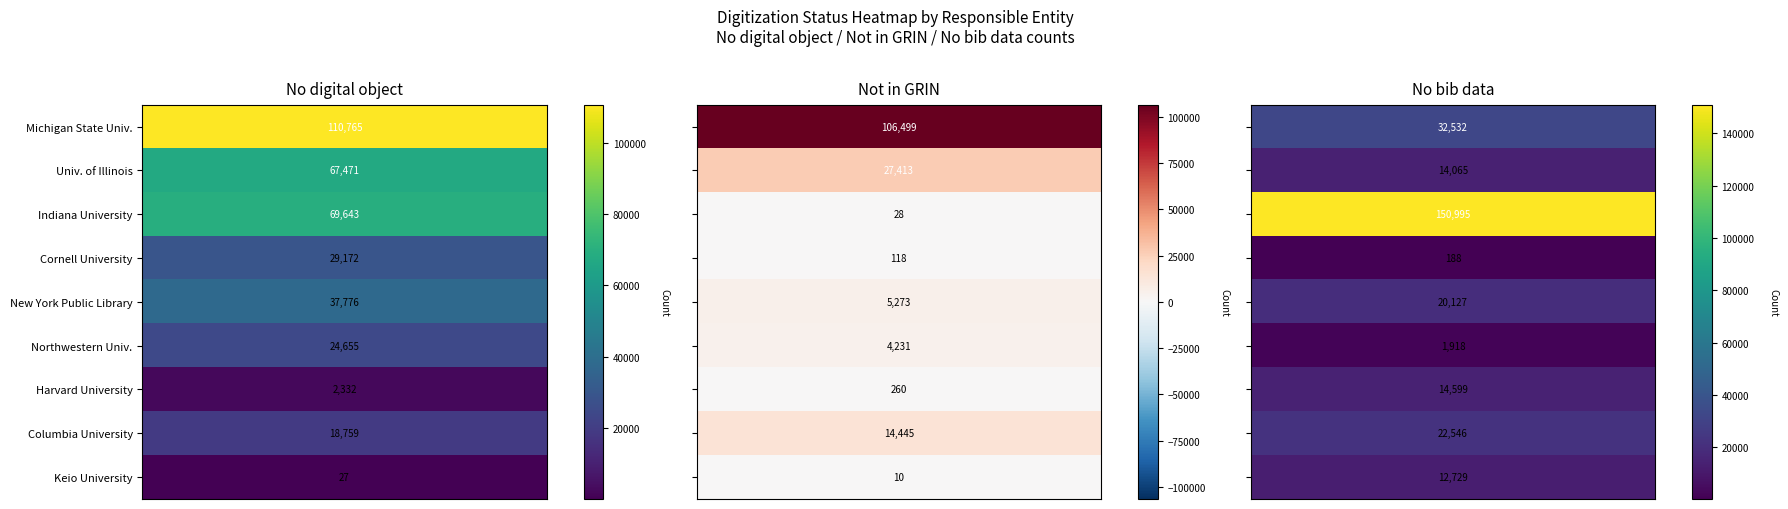

Reading left to right, list all the values displayed in this chart.

Michigan State University: 110765	106499	32532
University of Illinois: 67471	27413	14065
Indiana University: 69643	28	150995
Cornell University: 29172	118	188
New York Public Library: 37776	5273	20127
Northwestern University: 24655	4231	1918
Harvard University: 2332	260	14599
Columbia University: 18759	14445	22546
Keio University: 27	10	12729